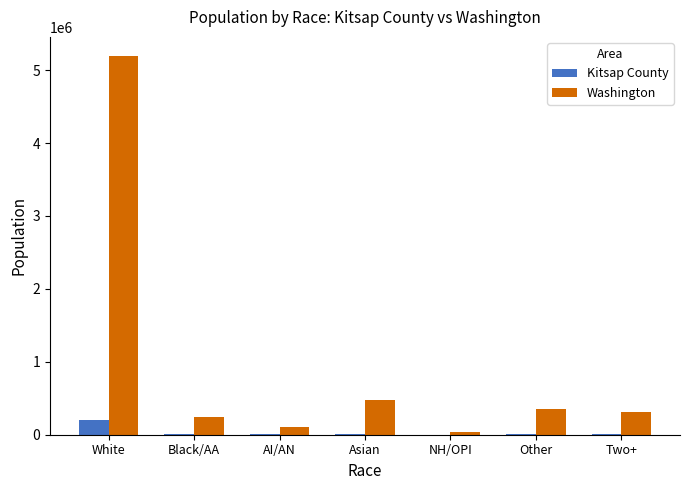

Is the value of Washington at Asian greater than the value of Kitsap County at Asian?

Yes